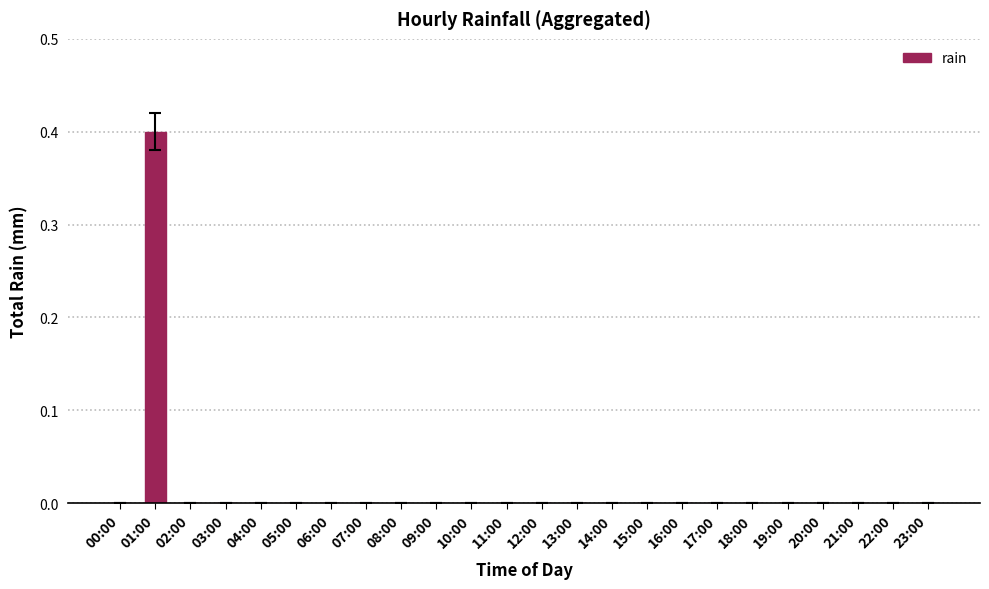

The value at 08:00 is -0.2. True or false?

False